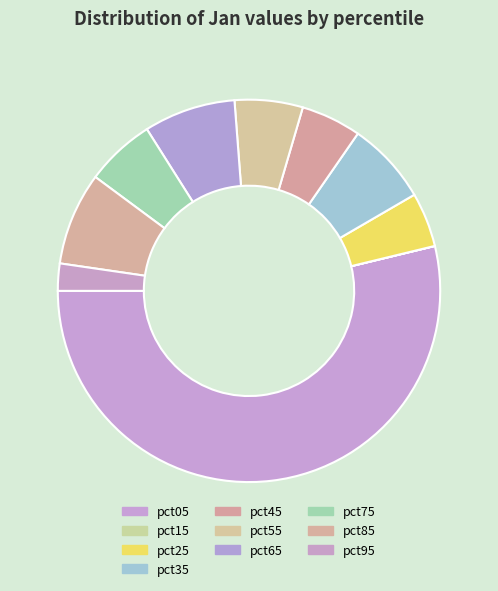

To the nearest percent, what portion does pct65 represent?

8%